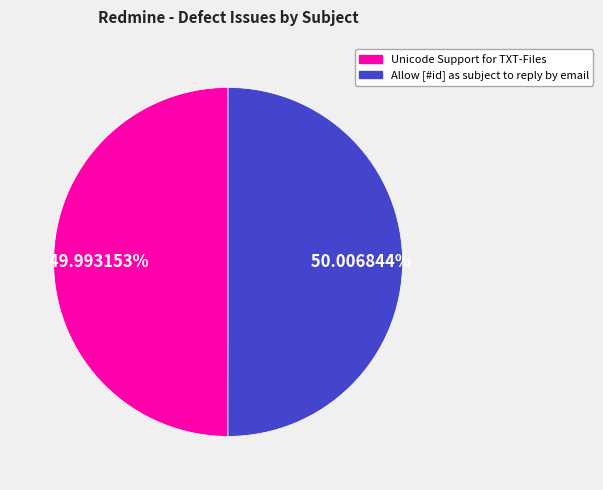

Do Unicode Support for TXT-Files and Allow [#id] as subject to reply by email together represent more than half of the pie?

Yes